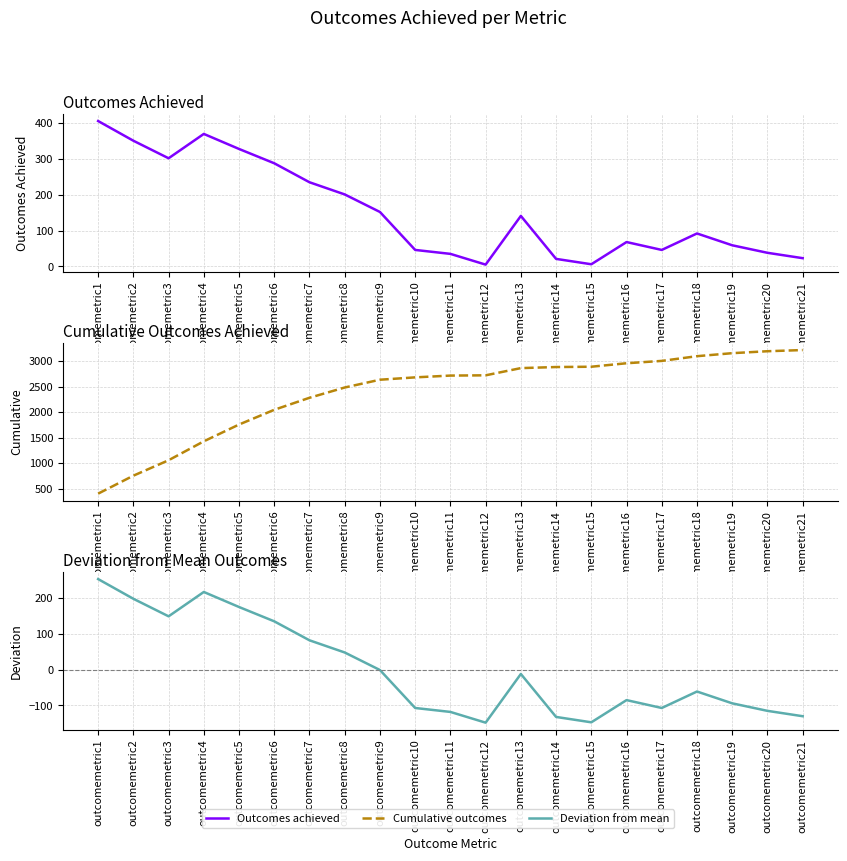

What is the difference between the Deviation from mean values at outcomemetric20 and outcomemetric8?

163